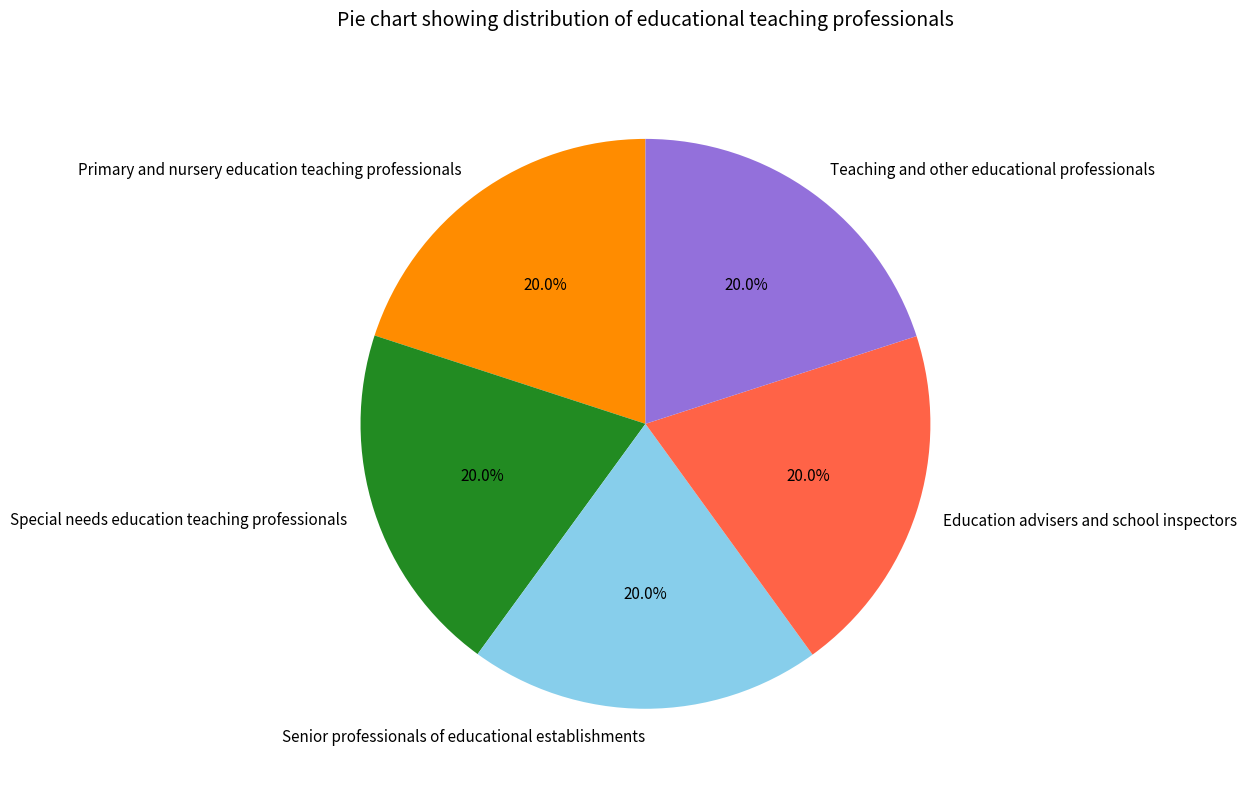

To the nearest percent, what portion does Special needs education teaching professionals represent?

20%